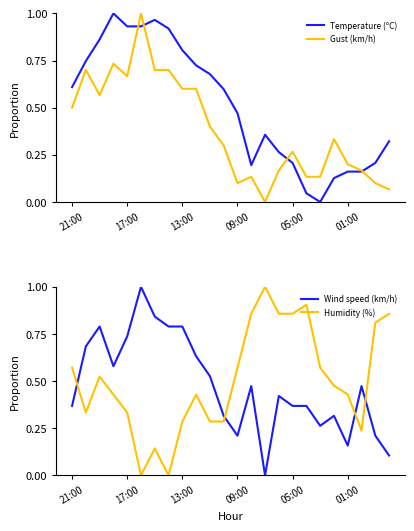

How many series are shown in this chart?

4